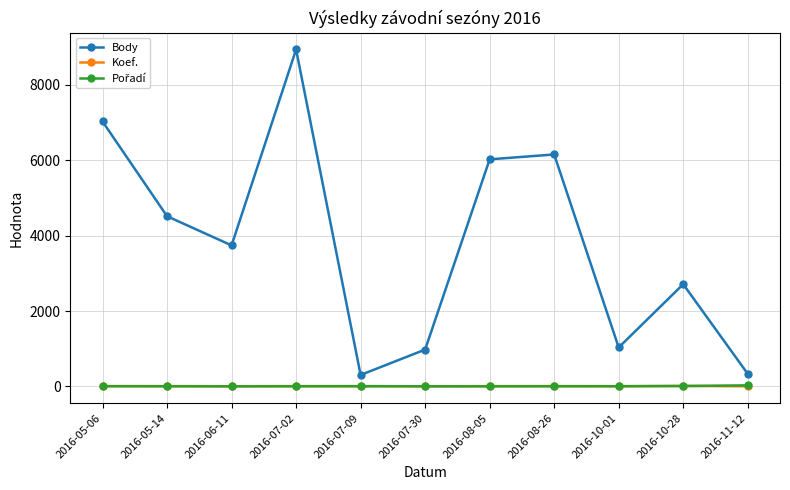

What is the minimum value for Body?

303